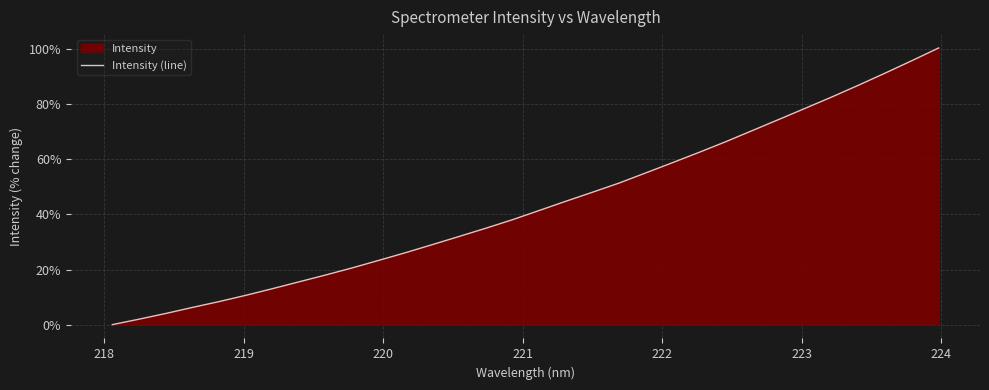

What is the difference between the maximum and second lowest values?

98.4